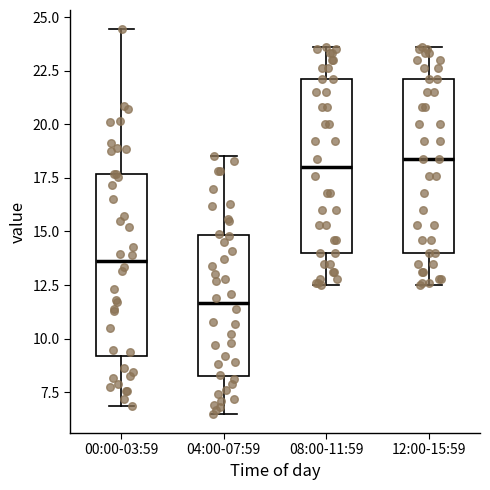

Which box has the lowest median line?

04:00-07:59